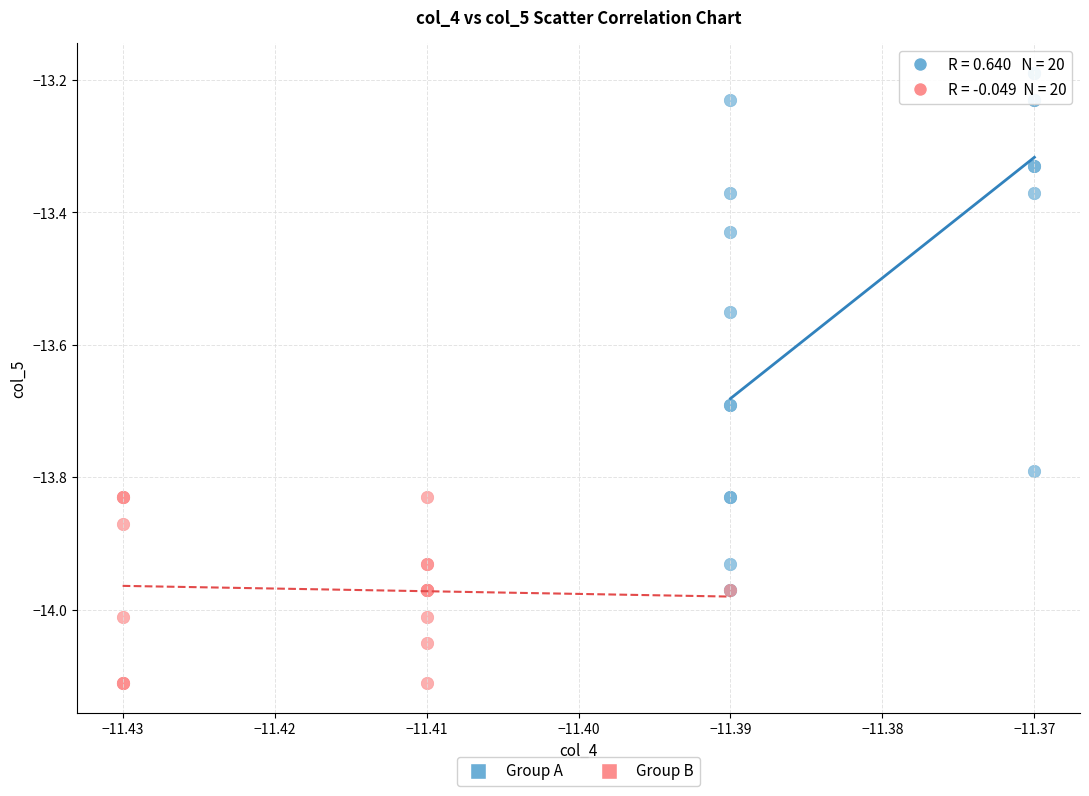

Which series contains the lowest Y value?

Group B